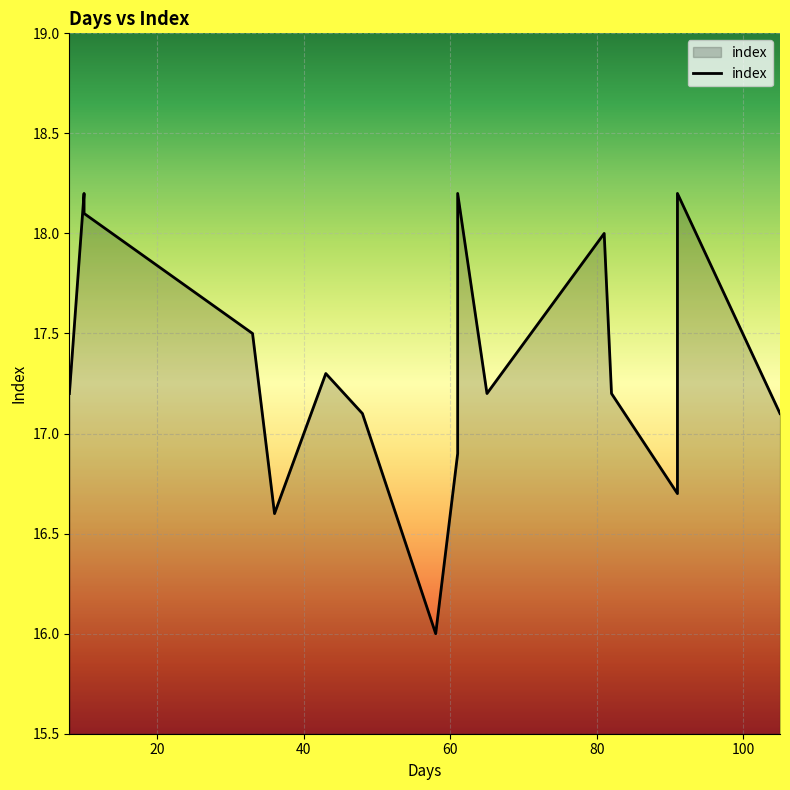

Count the number of categories in the chart.

16